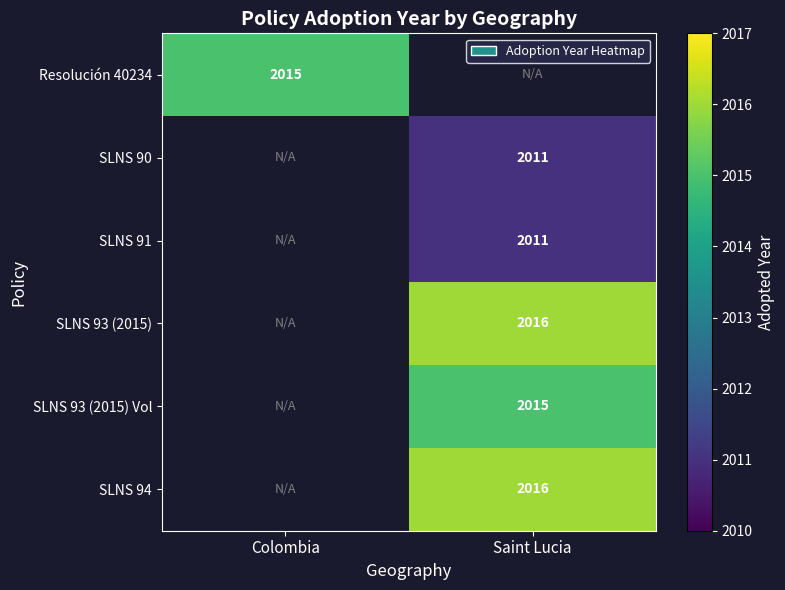

At how many categories does at least one series exceed 2015?

1